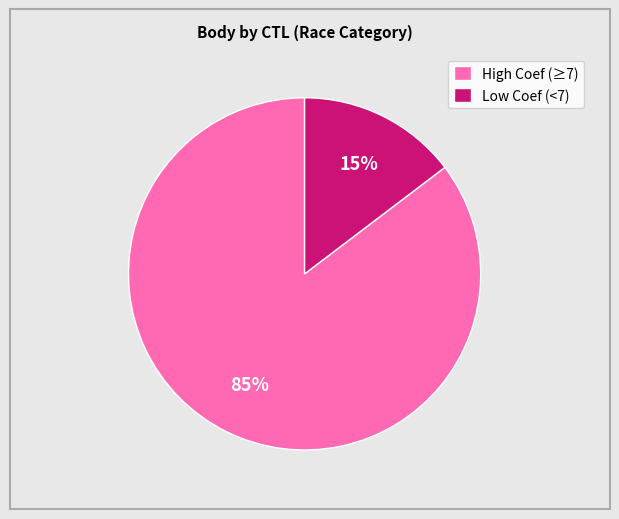

Do Low Coef (<7) and High Coef (≥7) together represent more than half of the pie?

Yes